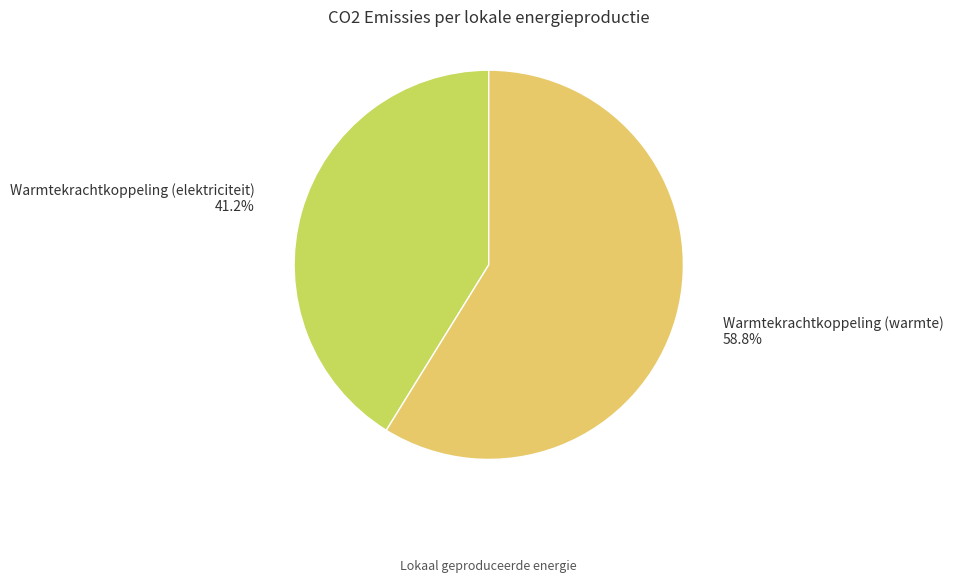

To the nearest percent, what is the difference between the largest and smallest slice percentages?

18%